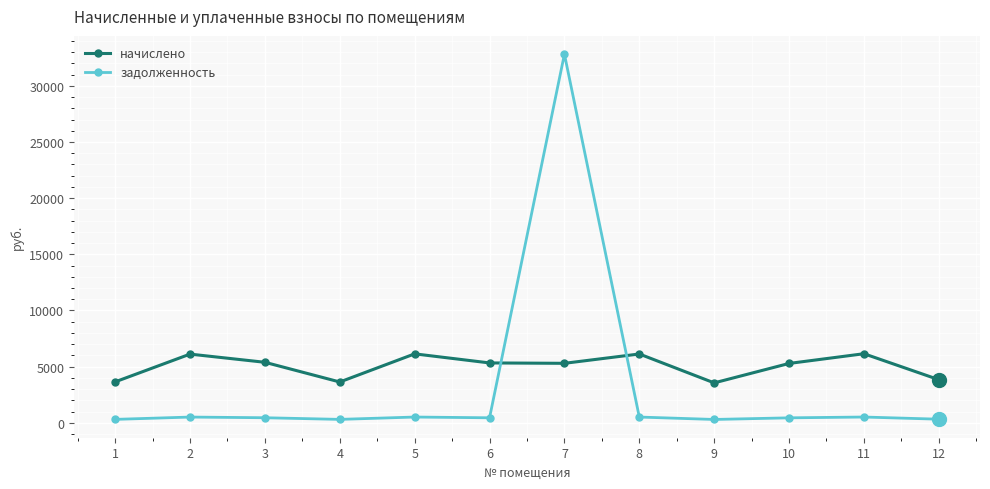

How many interior local peaks does the начислено series have?

4